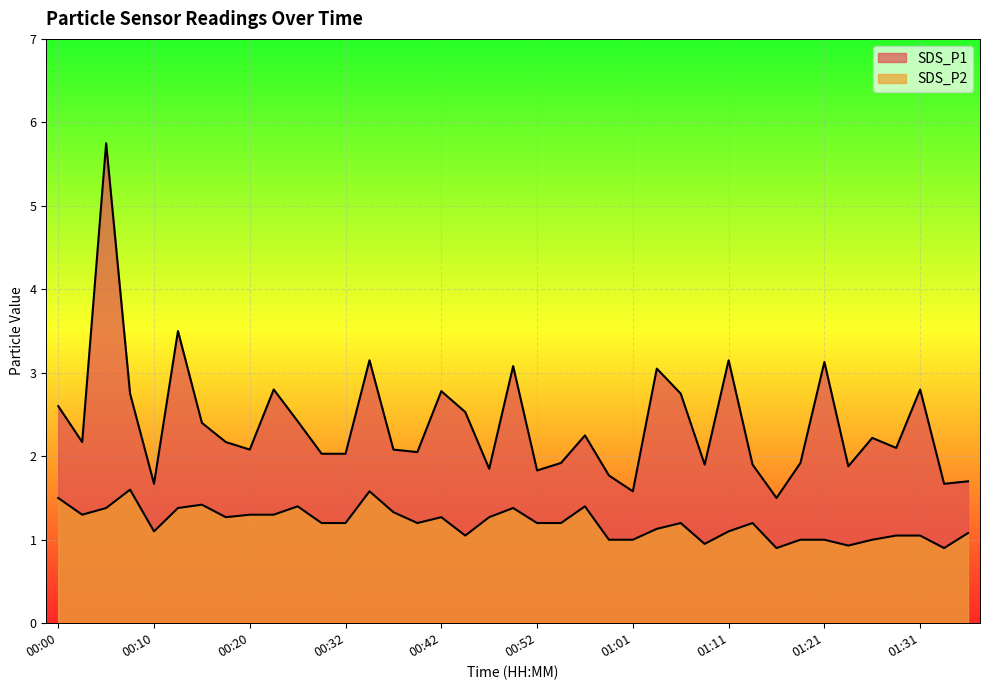

How many interior local peaks does the SDS_P2 series have?

9